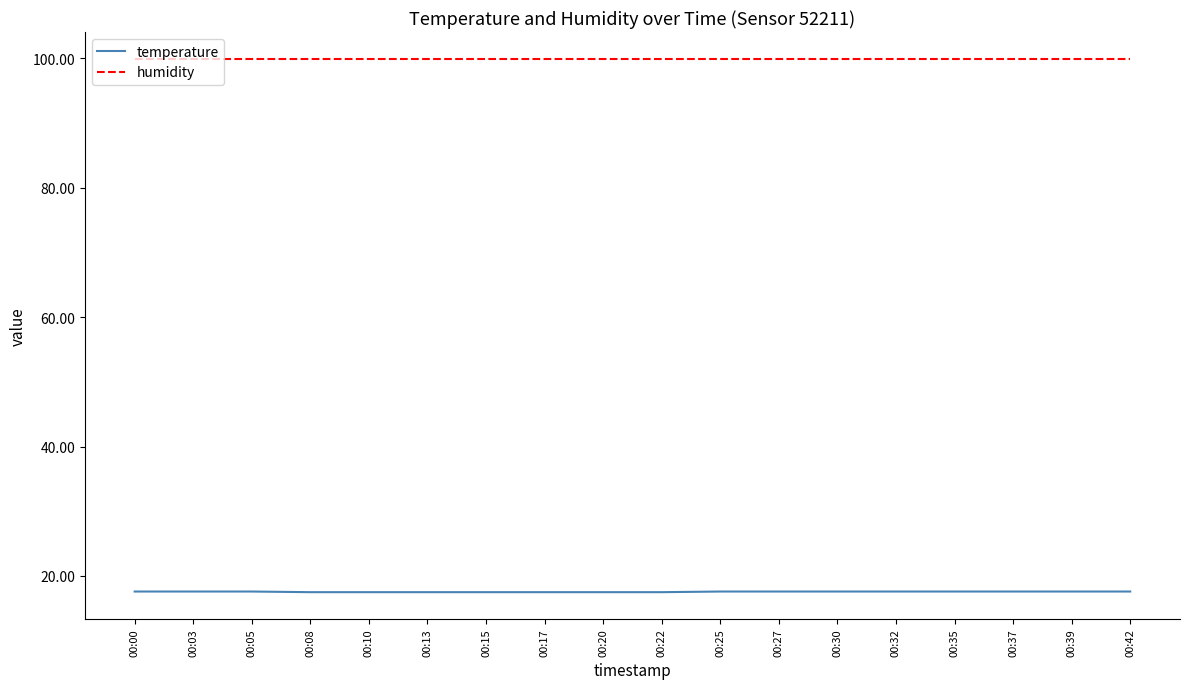

What is the total value across all series at 00:05?

117.5